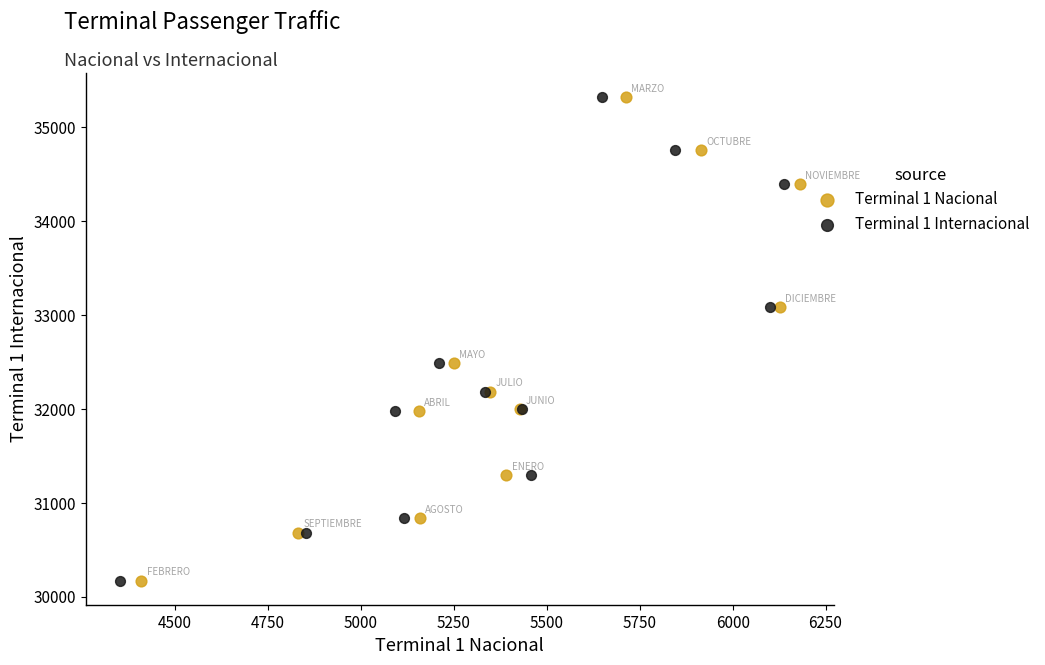

What are all the series names shown in the legend?

Terminal 1 Nacional, Terminal 1 Internacional